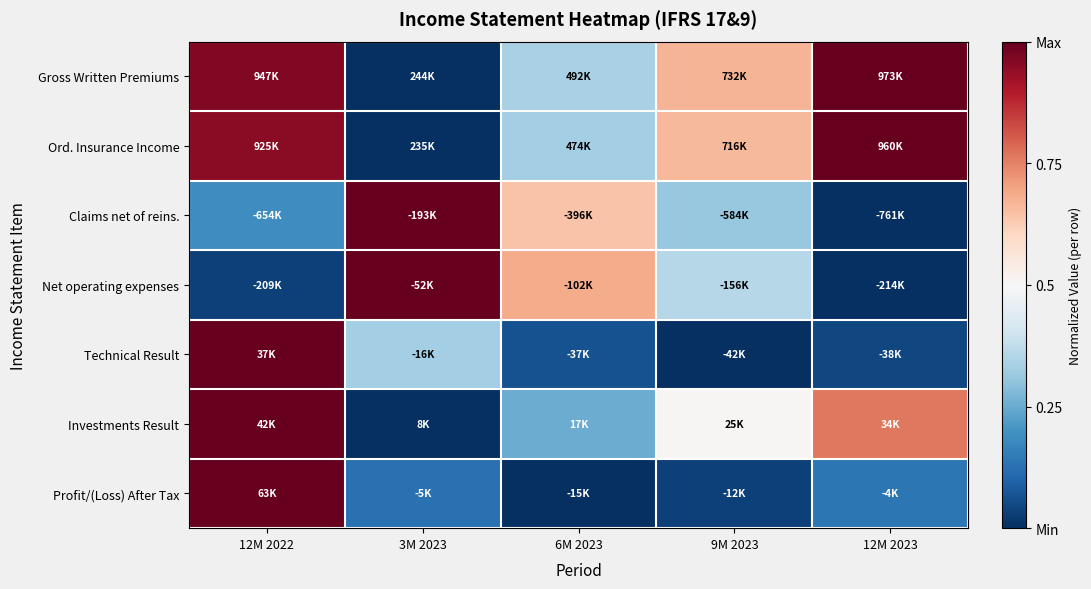

How many categories are shown in the chart?

5